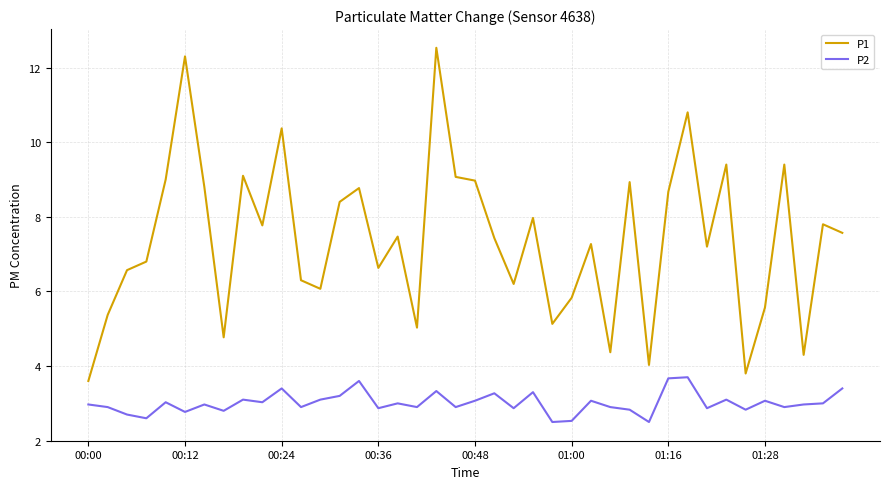

What is the minimum value shown in the chart?

2.5